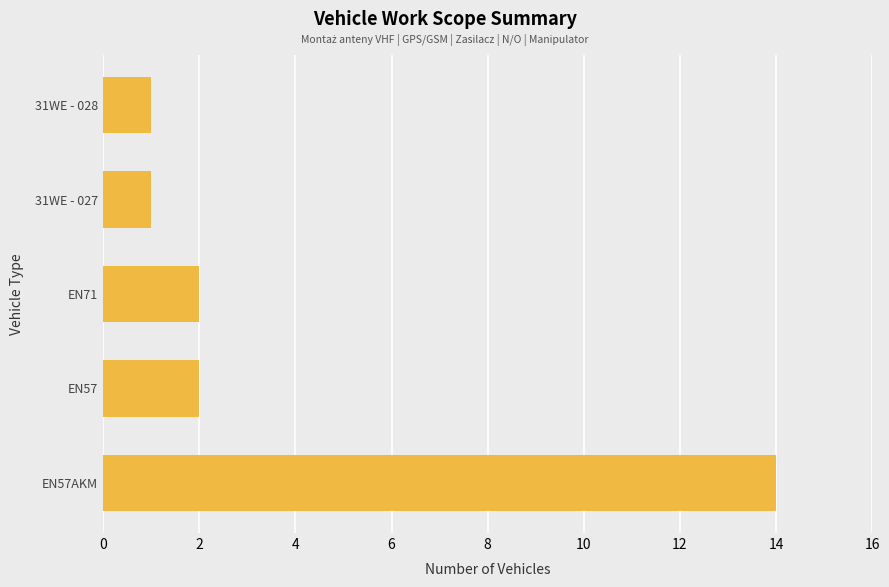

Reading bottom to top, list all the values displayed in this chart.

14	2	2	1	1